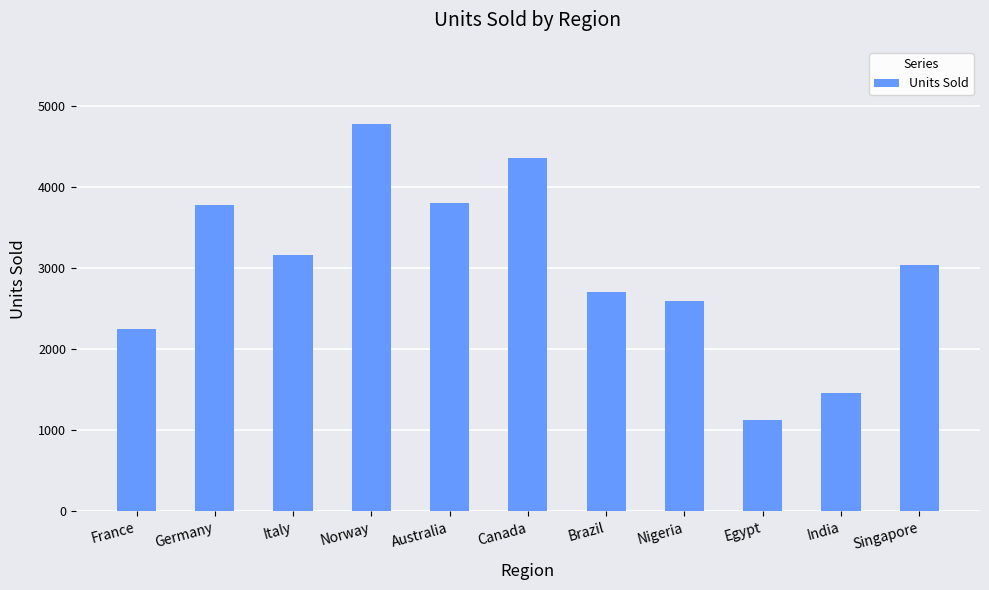

Approximately how many times larger is the value at India compared to Brazil?

0.5